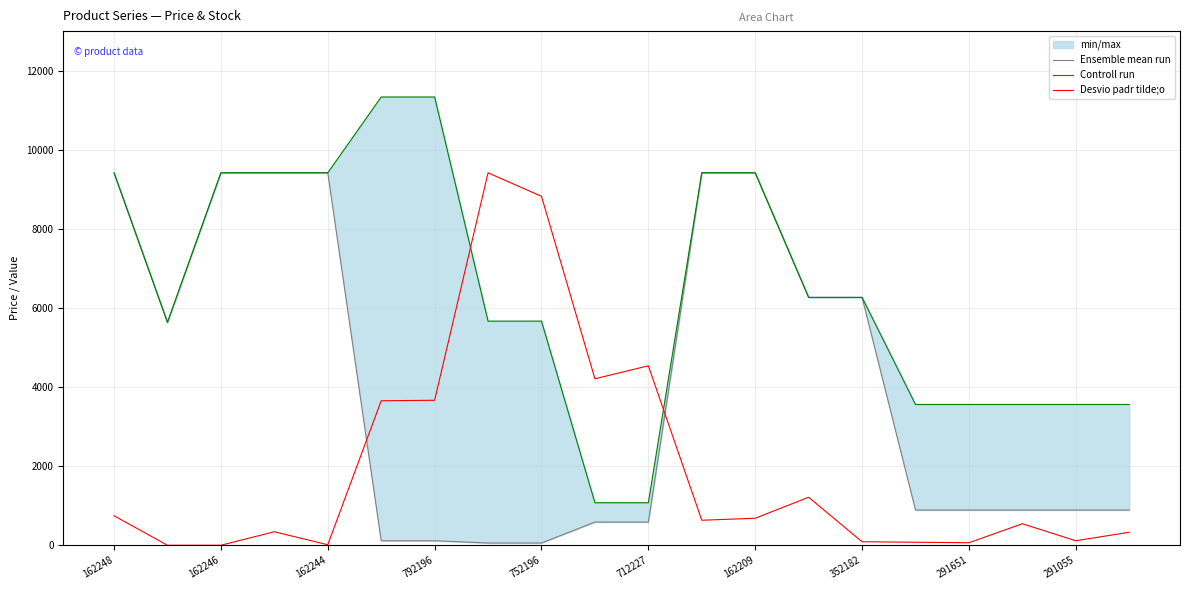

How many values in the Ensemble mean run series exceed 889?

14